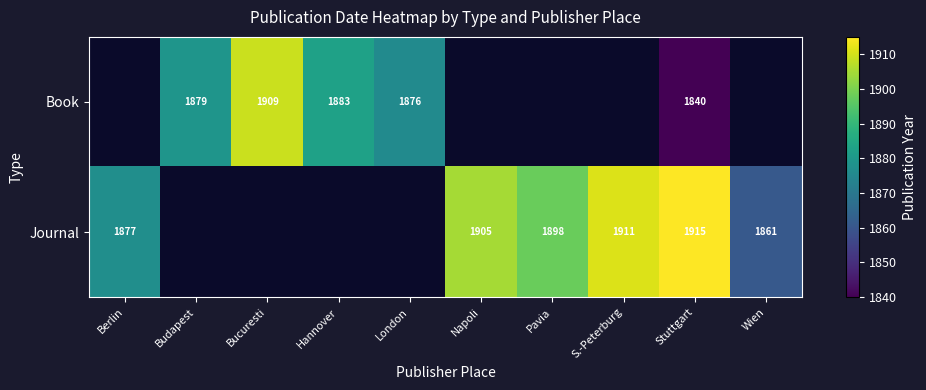

What is the minimum value shown in the chart?

1840.0